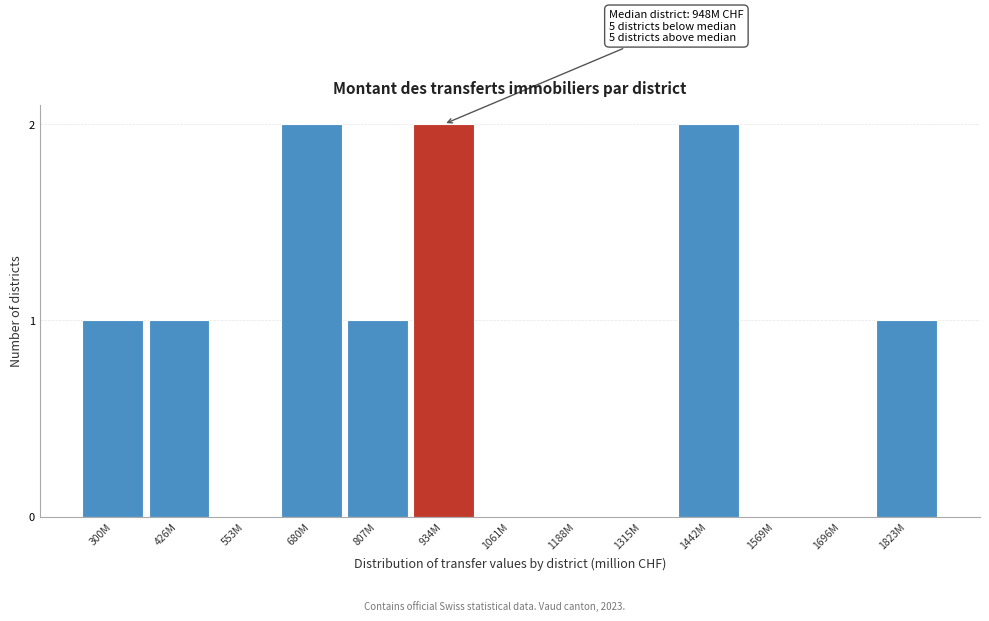

Reading left to right, extract all data points from this chart.

300M=1	426M=1	553M=0	680M=2	807M=1	934M=2	1061M=0	1188M=0	1315M=0	1442M=2	1569M=0	1696M=0	1823M=1